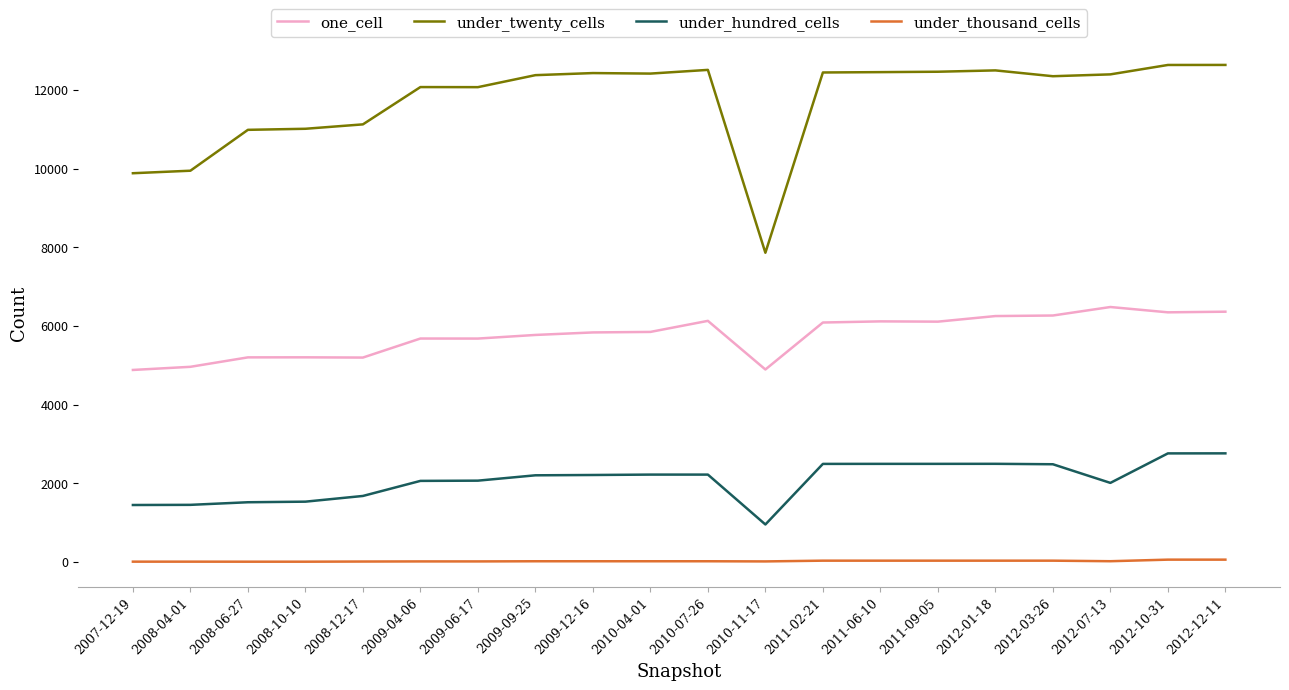

Which series has the largest total across all categories?

under_twenty_cells